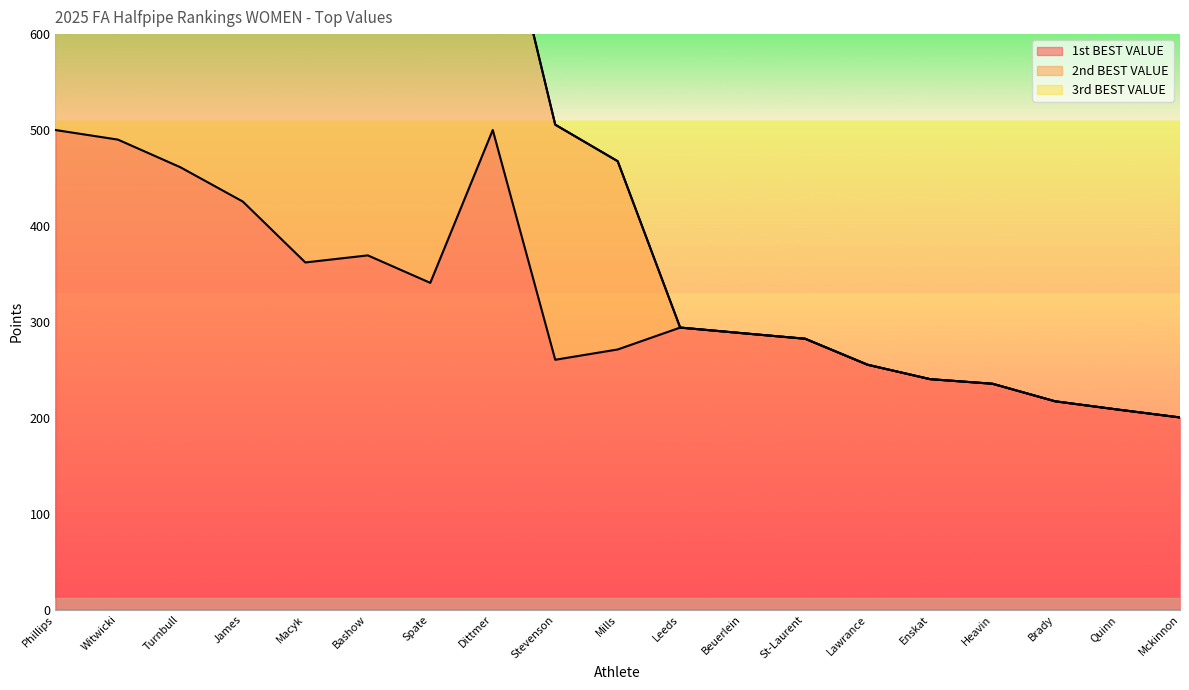

True or false: 2nd BEST VALUE has a value of 394.3 at Dittmer.

False